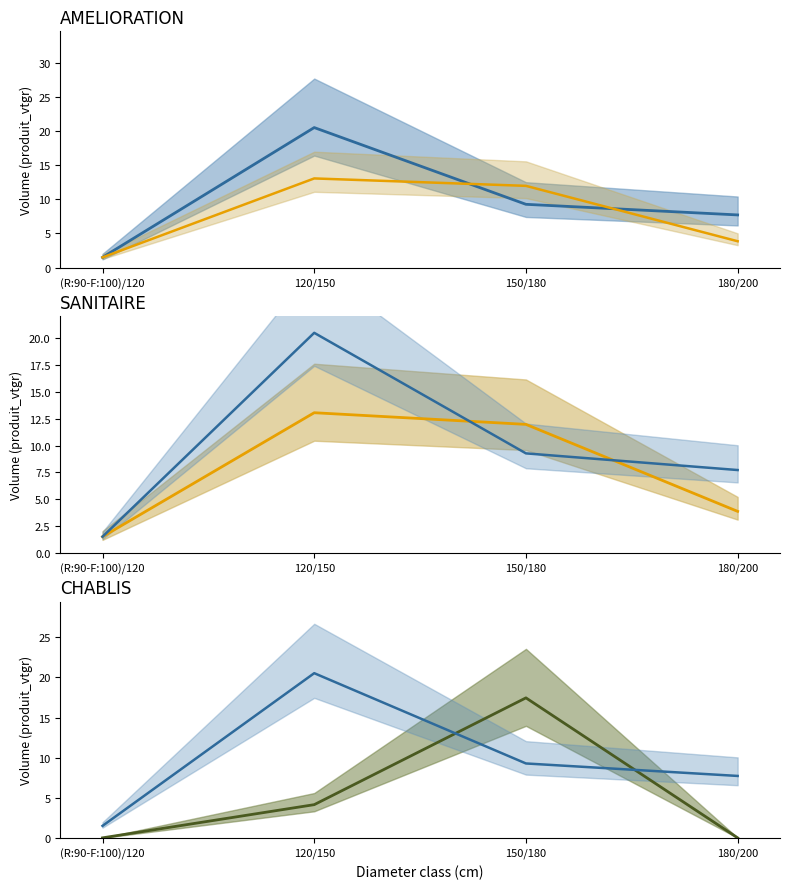

Which series changed the most between 120/150 and 180/200?

AMELIORATION median